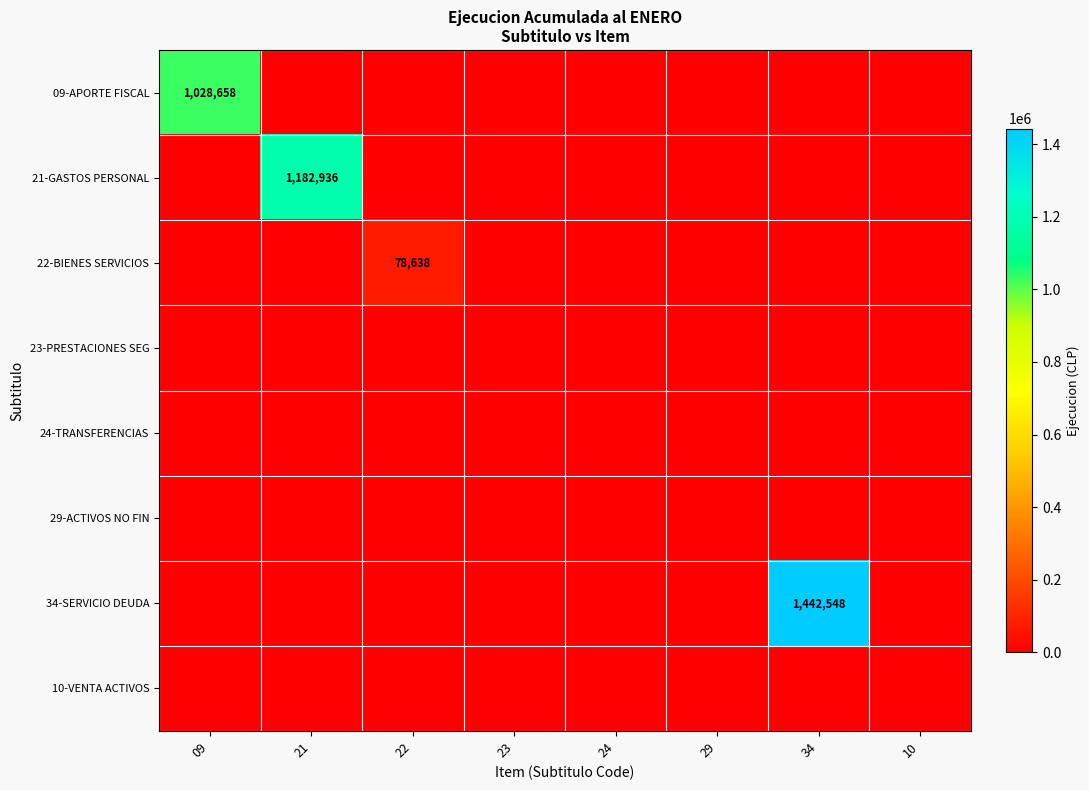

At which label is 21-GASTOS PERSONAL closest to 591468?

09